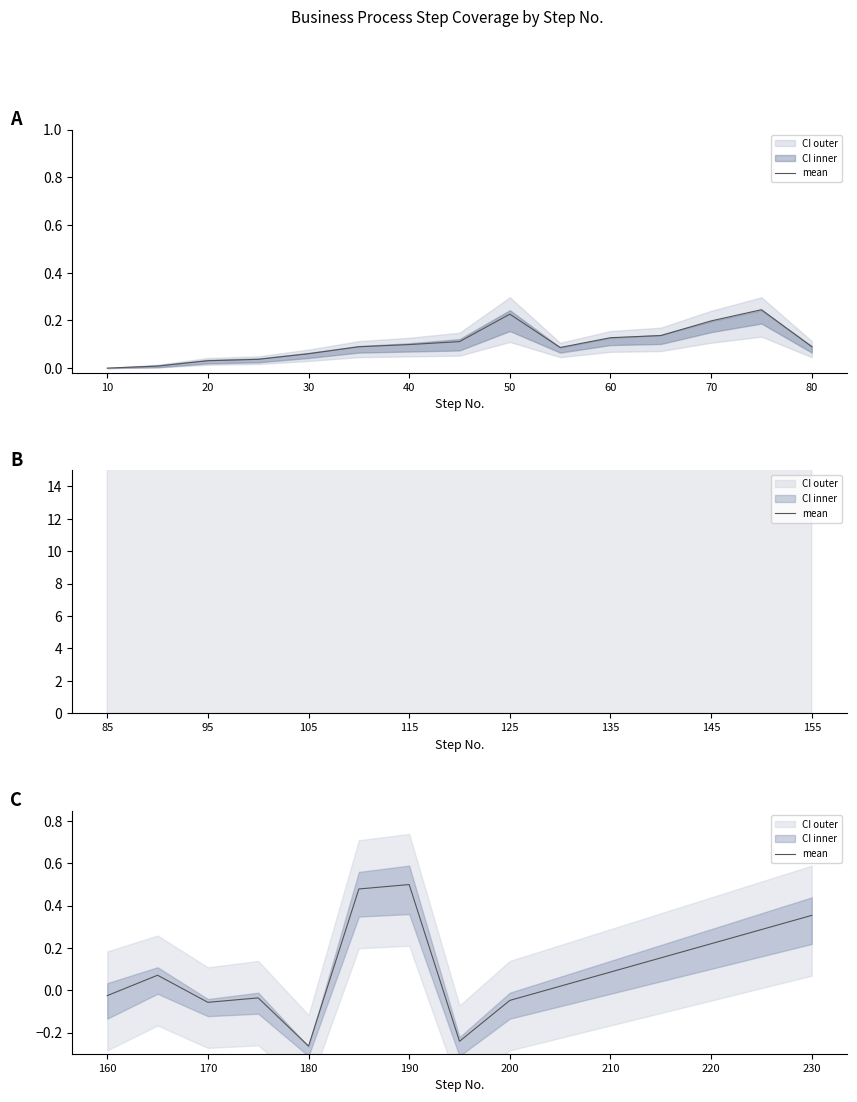

Where does the data first go above 0?

20